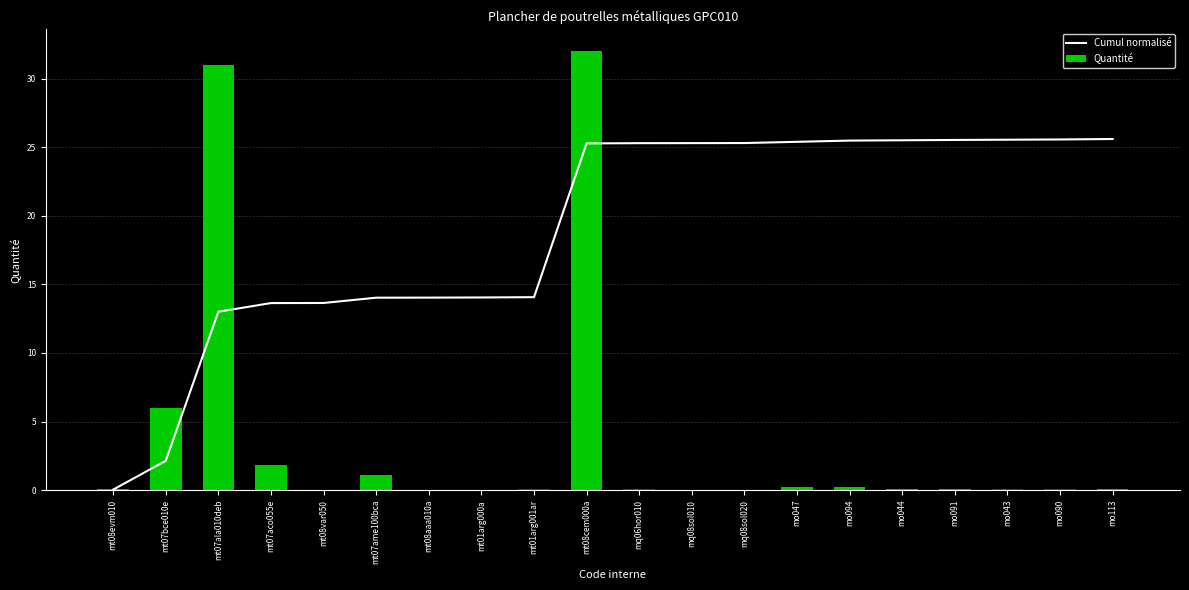

The Quantité series shows 0.1 at mt01arg001ar. True or false?

False